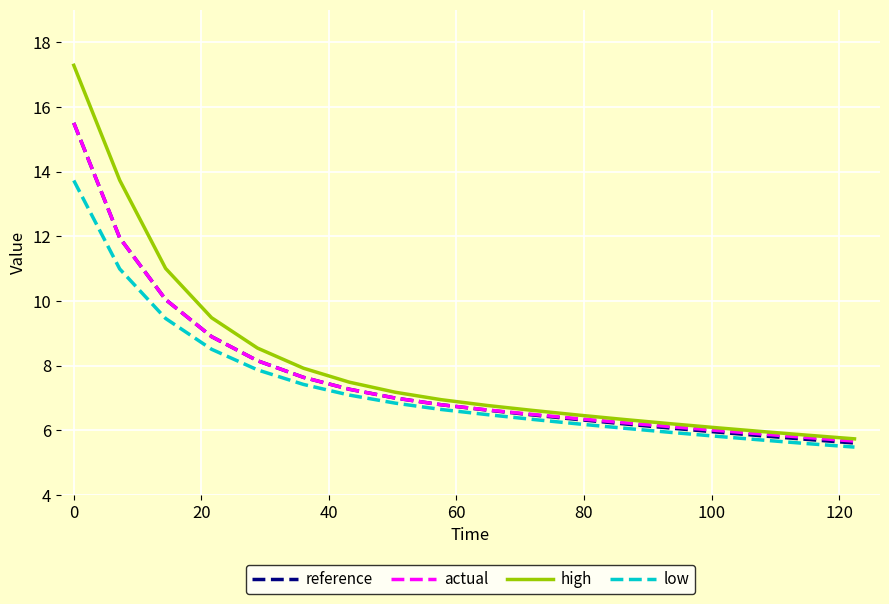

What is the greatest value displayed?

17.3